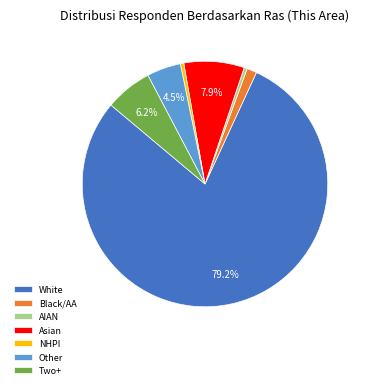

Count the number of slices in the pie.

7